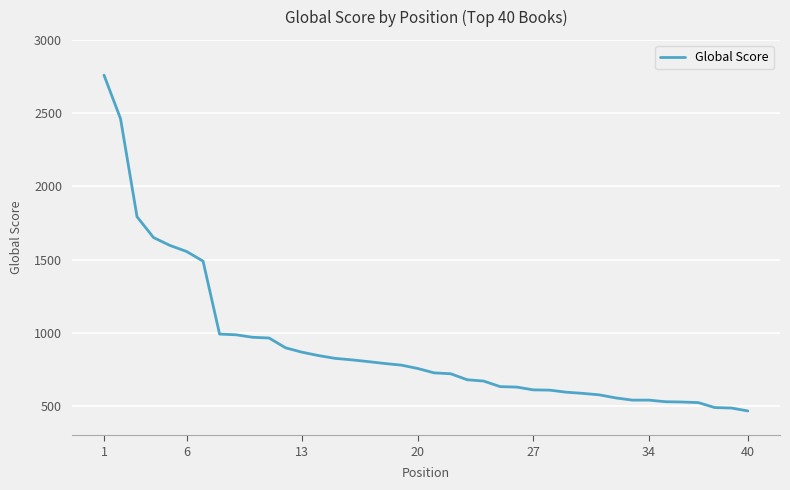

What is the smallest value displayed?

466